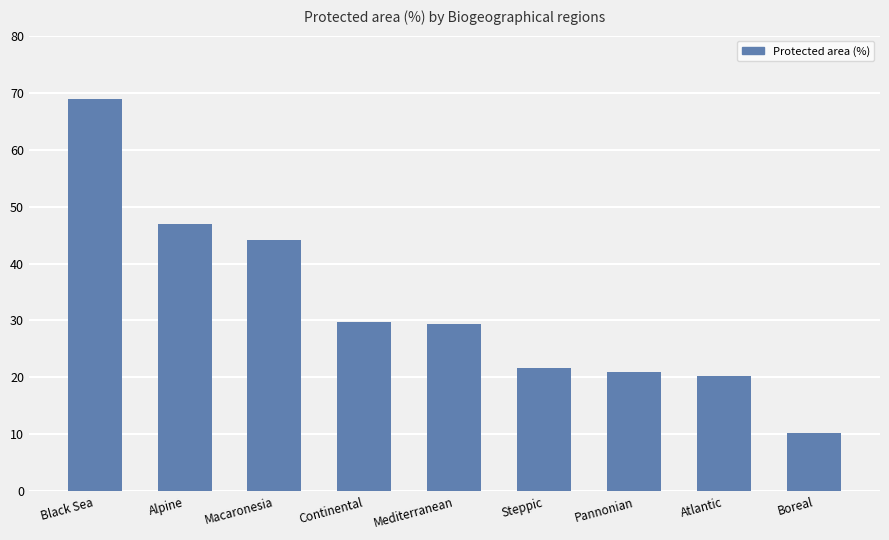

What is the ratio of the value at Alpine to the value at Continental?

1.6